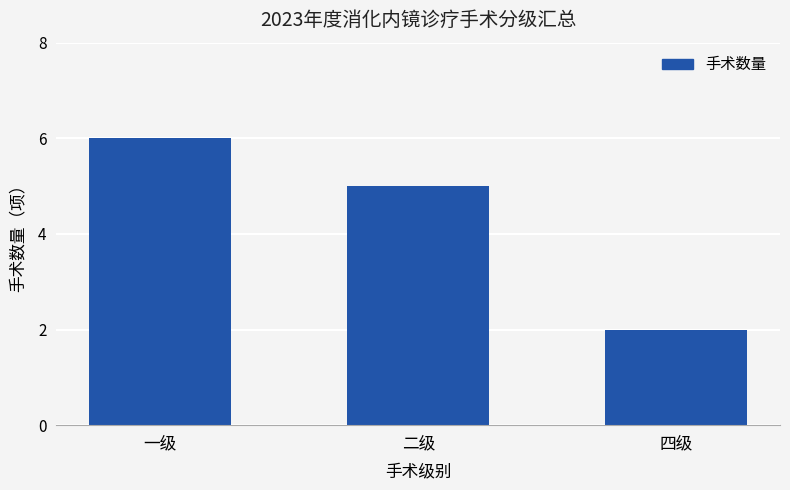

Which category has the lowest value across all series?

四级